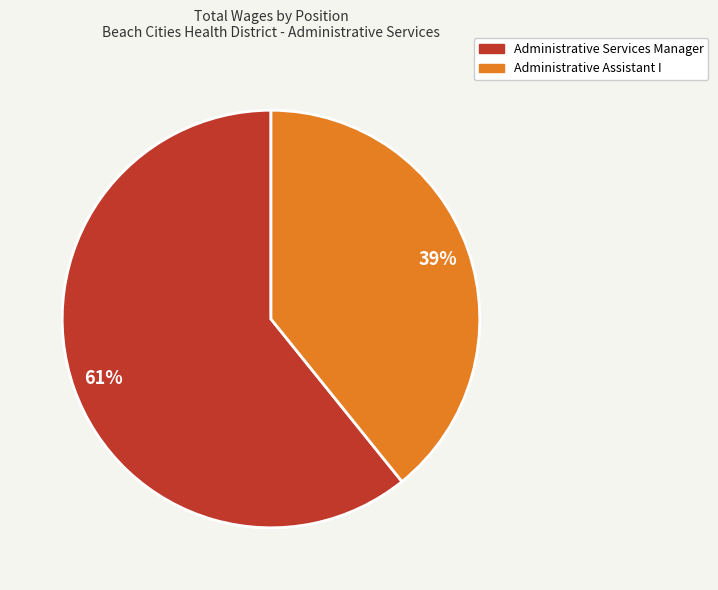

To the nearest percent, what is the average slice percentage?

50%